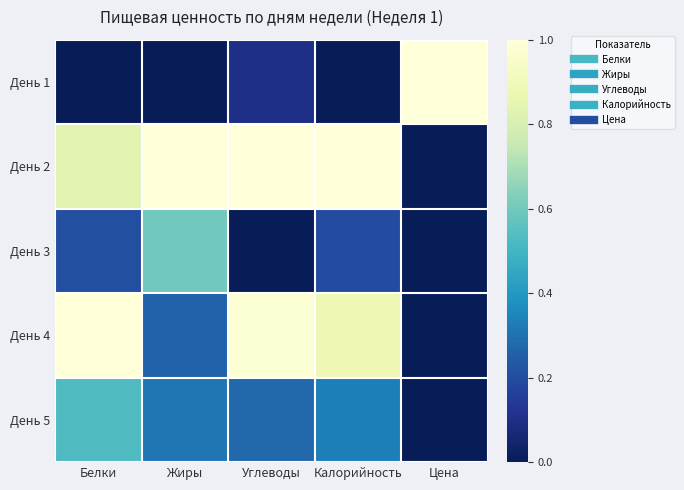

Reading left to right, extract all data points from this chart.

День 1: Белки=0.0	Жиры=0.0	Углеводы=0.1	Калорийность=0.0	Цена=1.0
День 2: Белки=0.8	Жиры=1.0	Углеводы=1.0	Калорийность=1.0	Цена=0.0
День 3: Белки=0.2	Жиры=0.6	Углеводы=0.0	Калорийность=0.2	Цена=0.0
День 4: Белки=1.0	Жиры=0.3	Углеводы=1.0	Калорийность=0.9	Цена=0.0
День 5: Белки=0.5	Жиры=0.3	Углеводы=0.3	Калорийность=0.3	Цена=0.0